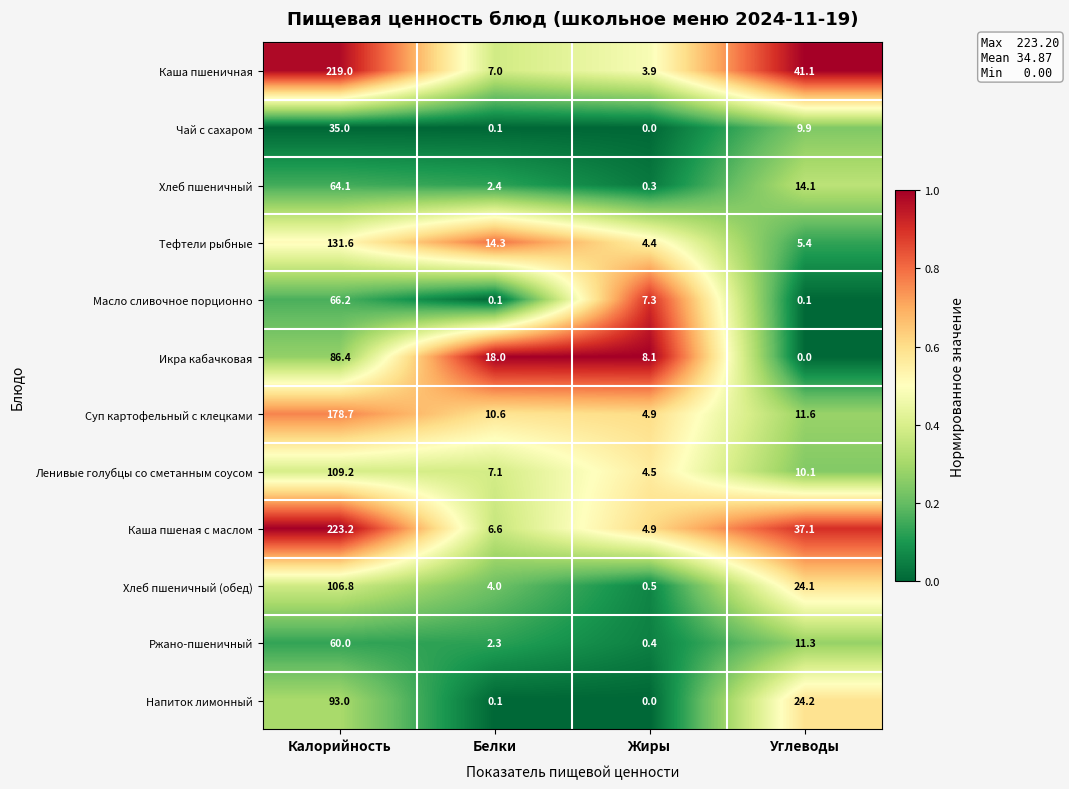

What value does the Чай с сахаром series have at Углеводы?

9.9